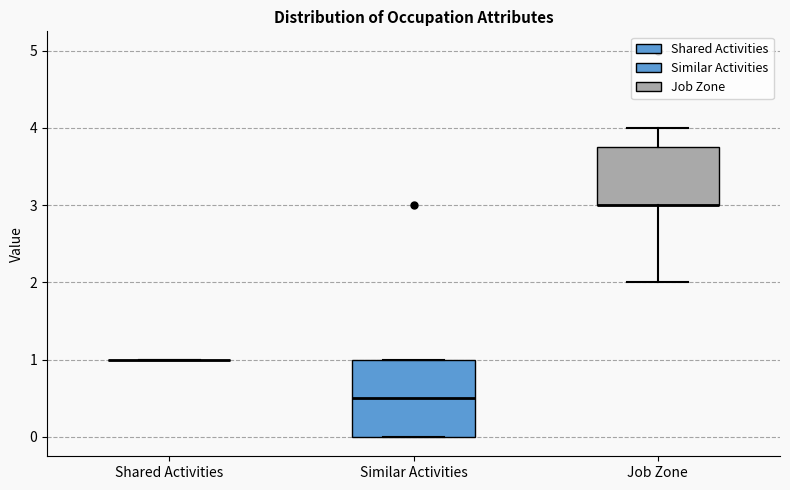

Reading left to right, transcribe this box plot: for each box, give where its median line is, the range the box spans, and where its two whiskers end, as read against the y-axis. The values are not printed on the chart, so give them approximately, as read against the axis.

Shared Activities: box collapsed to a line at 1.0, whiskers 1.0 to 1.0
Similar Activities: median 0.5, box 0.0 to 1.0, whiskers 0.0 to 1.0
Job Zone: median 3.0 (drawn on the box's lower edge), box 3.0 to 3.8, whiskers 2.0 to 4.0